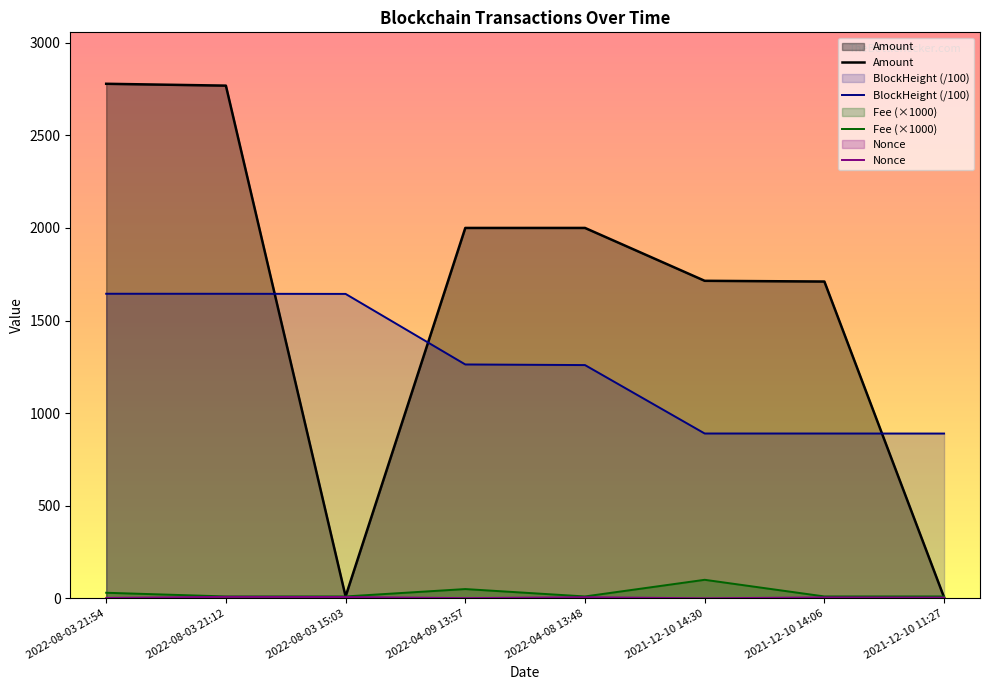

Where is the first local maximum?

2022-04-08 13:48